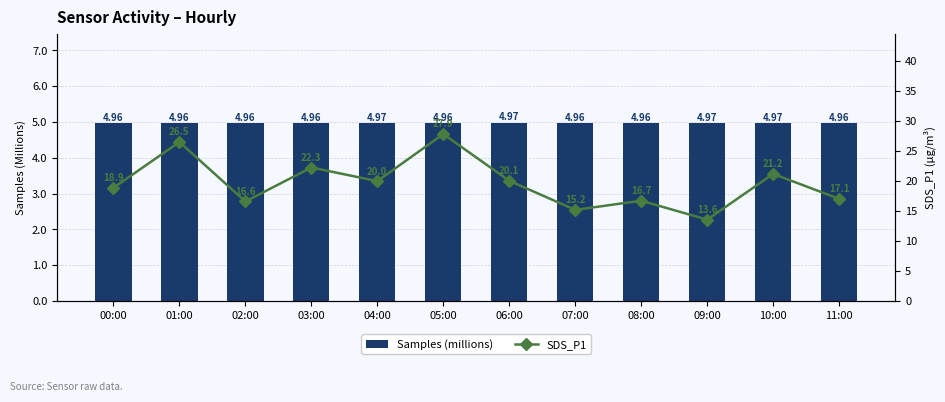

What position from the right is 00:00?

12